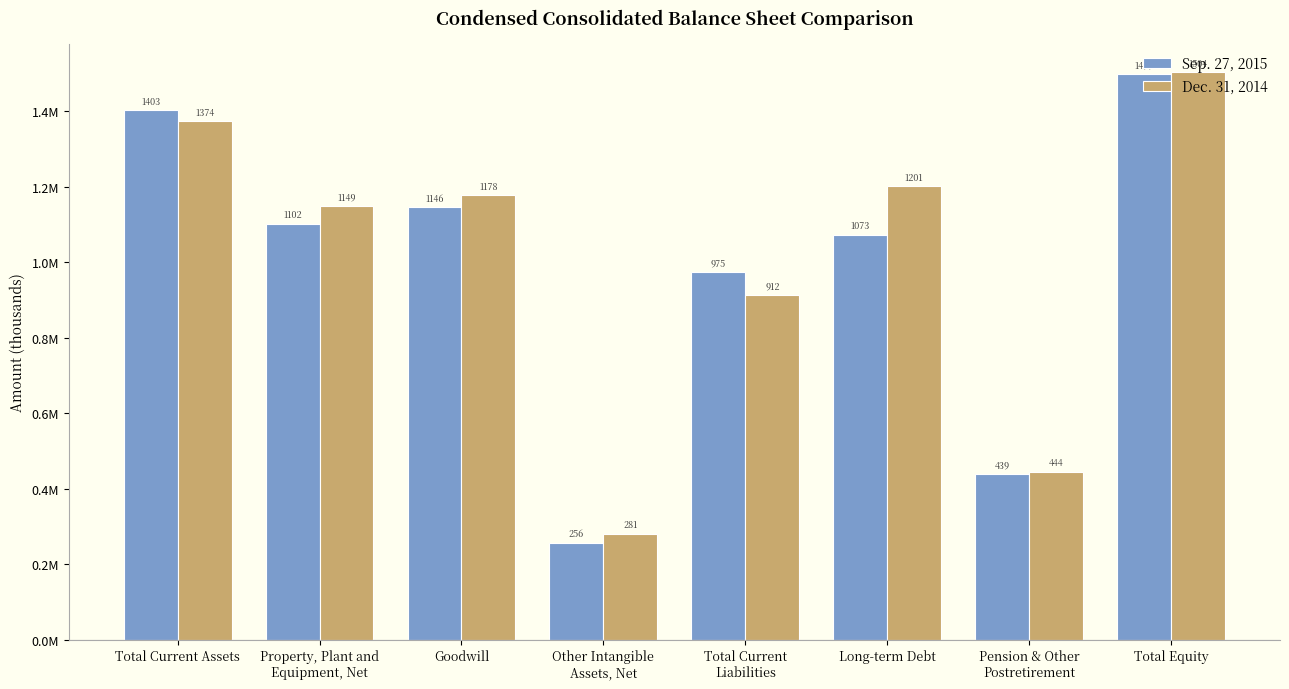

Which series changed the most between Goodwill and Total Current
Liabilities?

Dec. 31, 2014